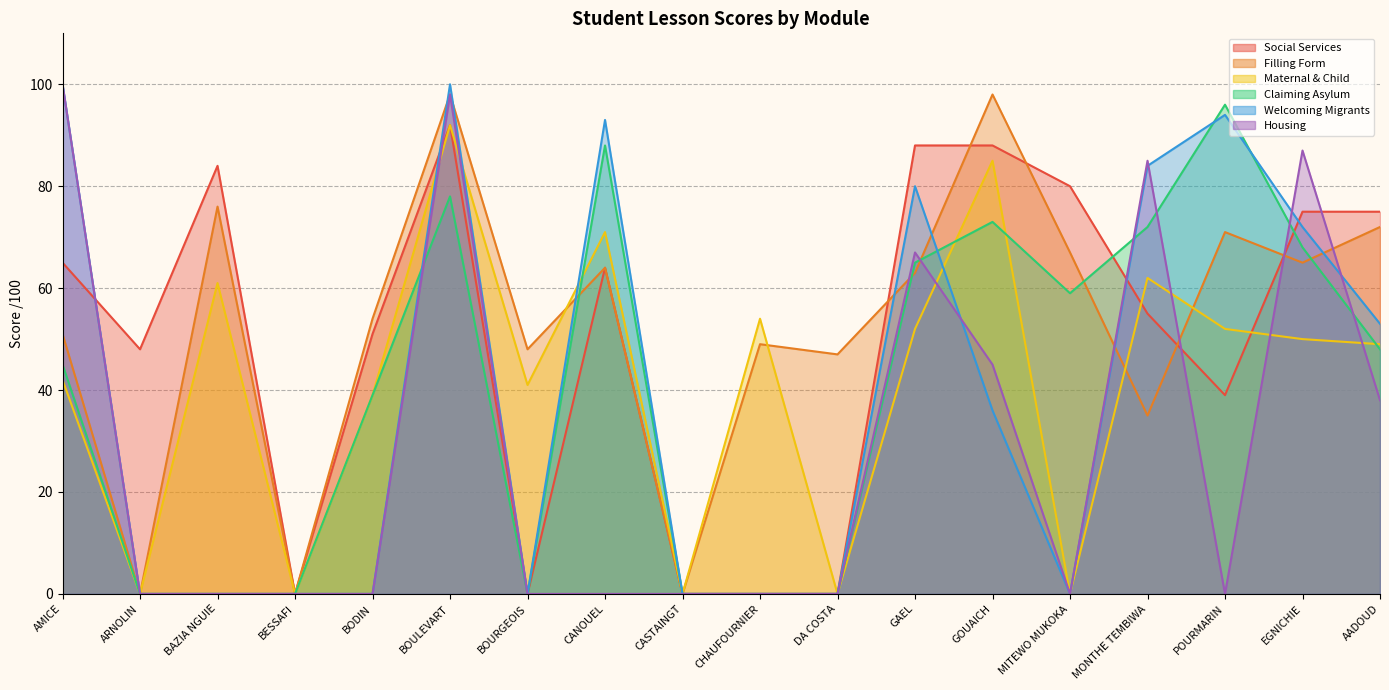

At which category does note lecon Welcoming Migrants reach its first local peak?

BOULEVART